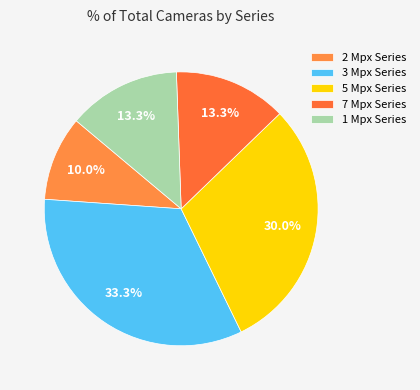

What is the largest slice in the pie chart?

3 Mpx Series